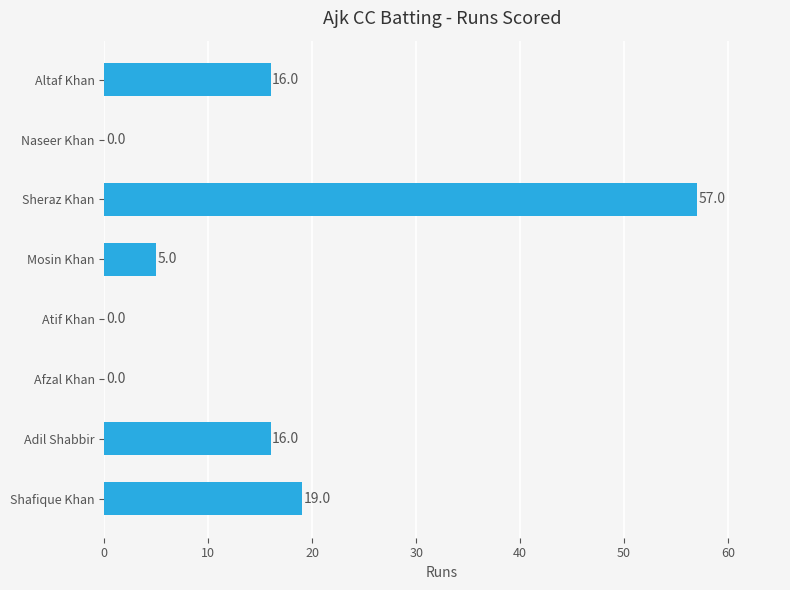

What is the maximum value shown in the chart?

57